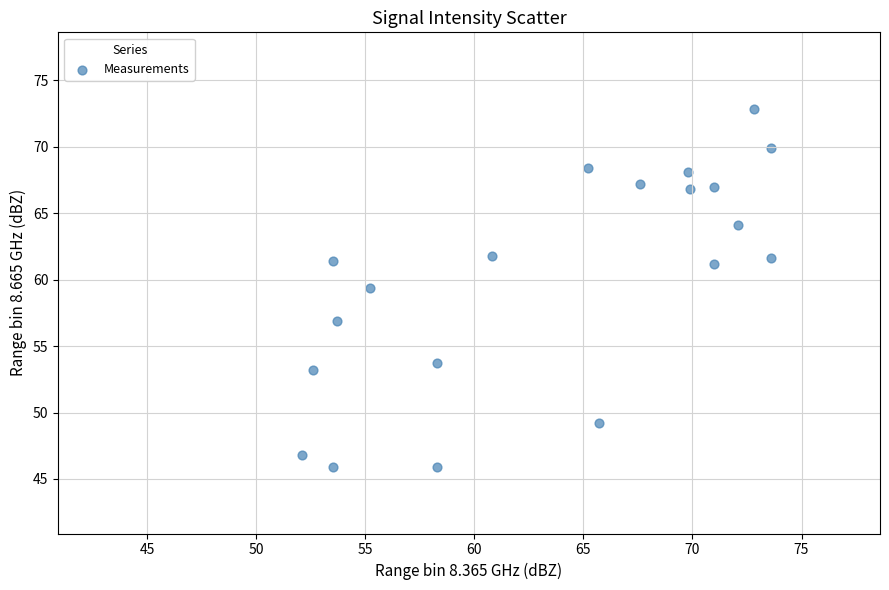

What is the range of Y values (max minus min)?

26.9